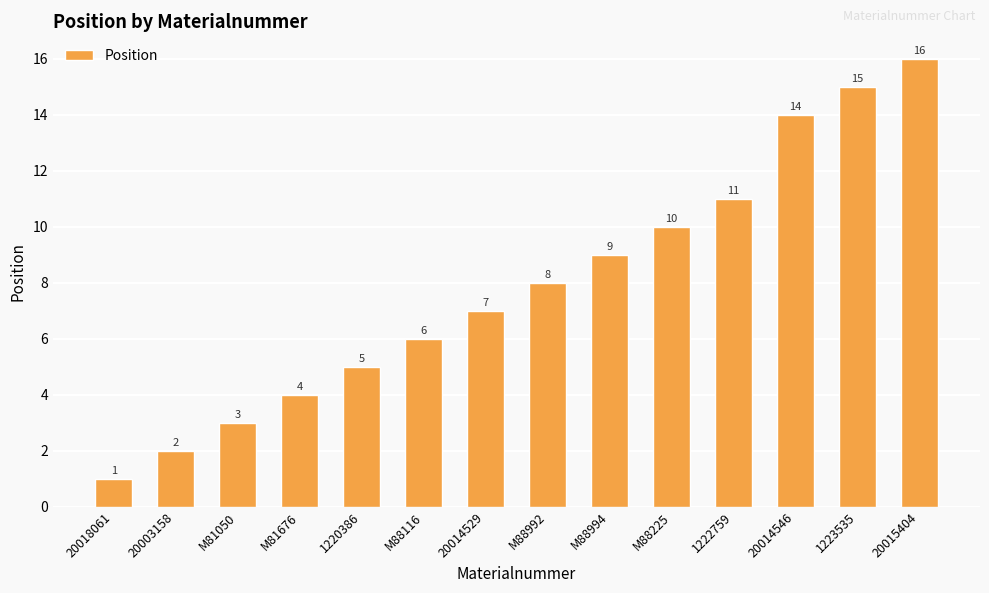

Reading left to right, transcribe all the data shown in this chart.

20018061=1	20003158=2	M81050=3	M81676=4	1220386=5	M88116=6	20014529=7	M88992=8	M88994=9	M88225=10	1222759=11	20014546=14	1223535=15	20015404=16